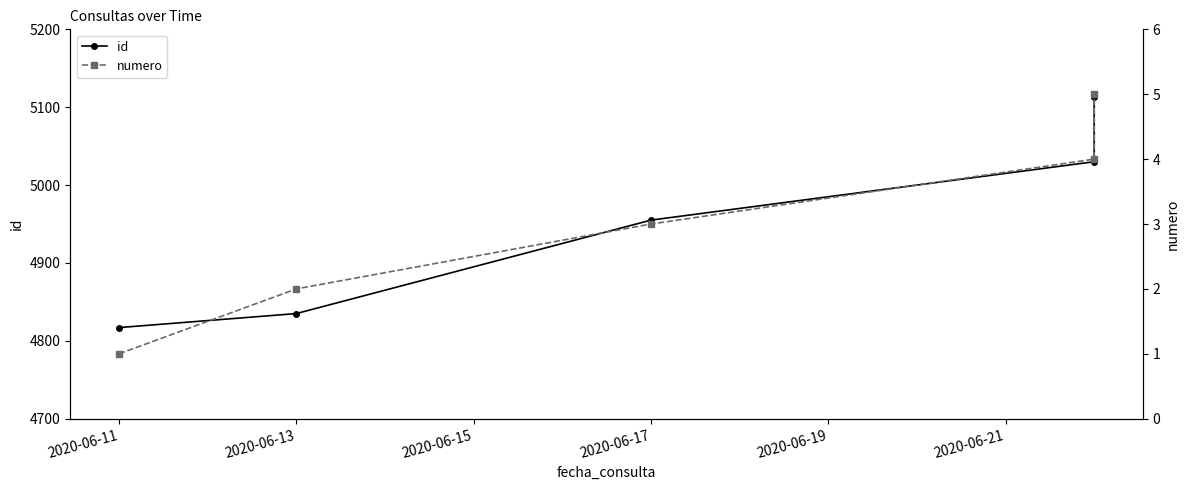

What is the value of the numero point at the 4th from the left?

4